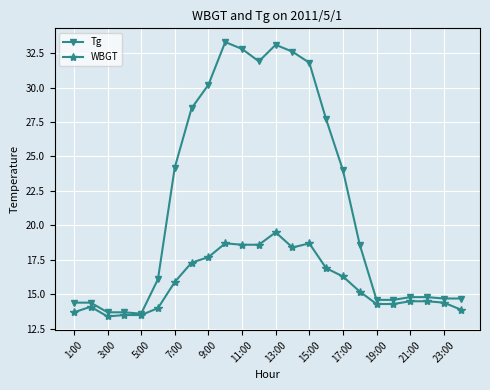

What is the difference between the second highest and second lowest values in the Tg series?

19.4